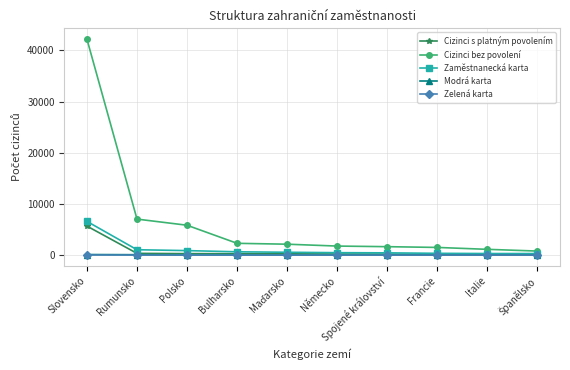

What is the lowest value of the Zaměstnanecká karta series?

295